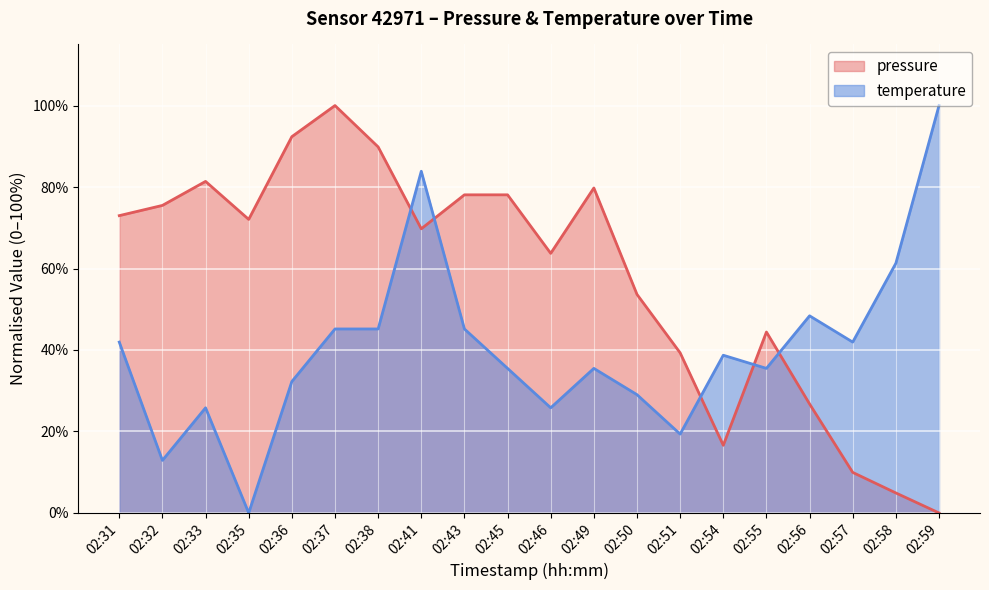

At which category does the chart reach its peak across all series?

02:37